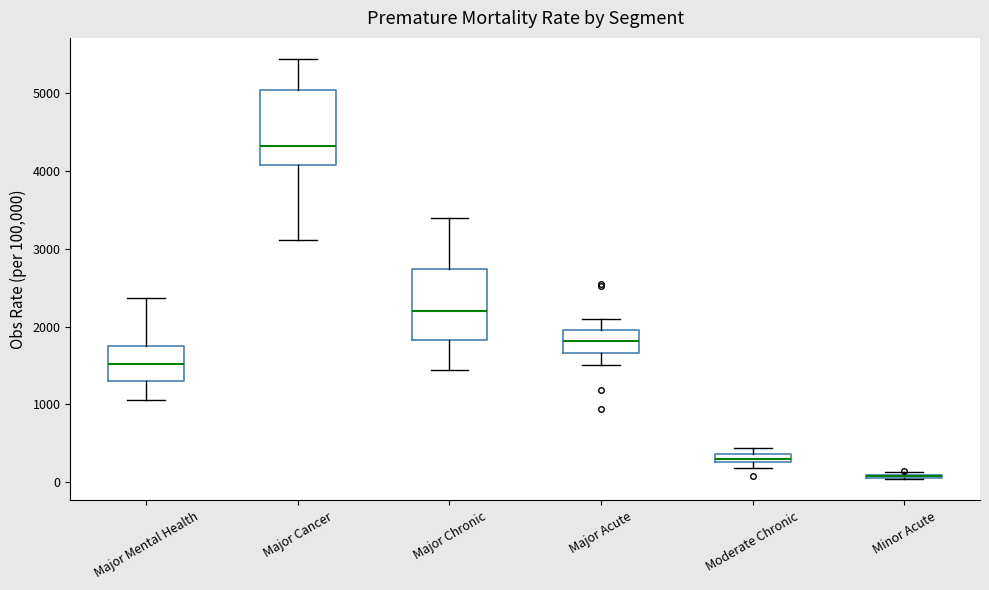

Where does the median line of the box for Major Acute sit on the y-axis? The values are not printed on the chart, so give them approximately, as read against the axis.

1800